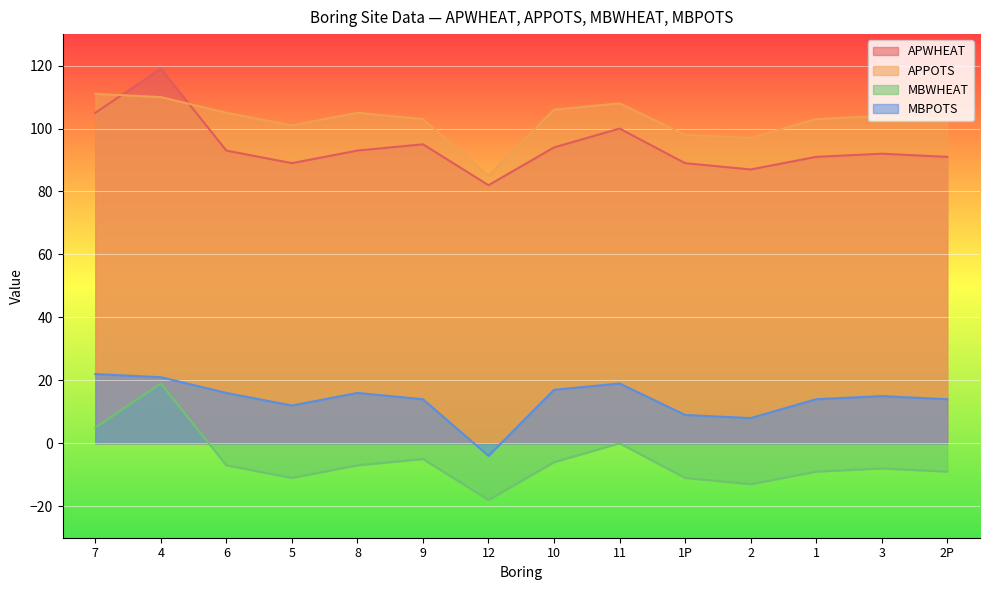

The APPOTS series shows 155 at 2. True or false?

False